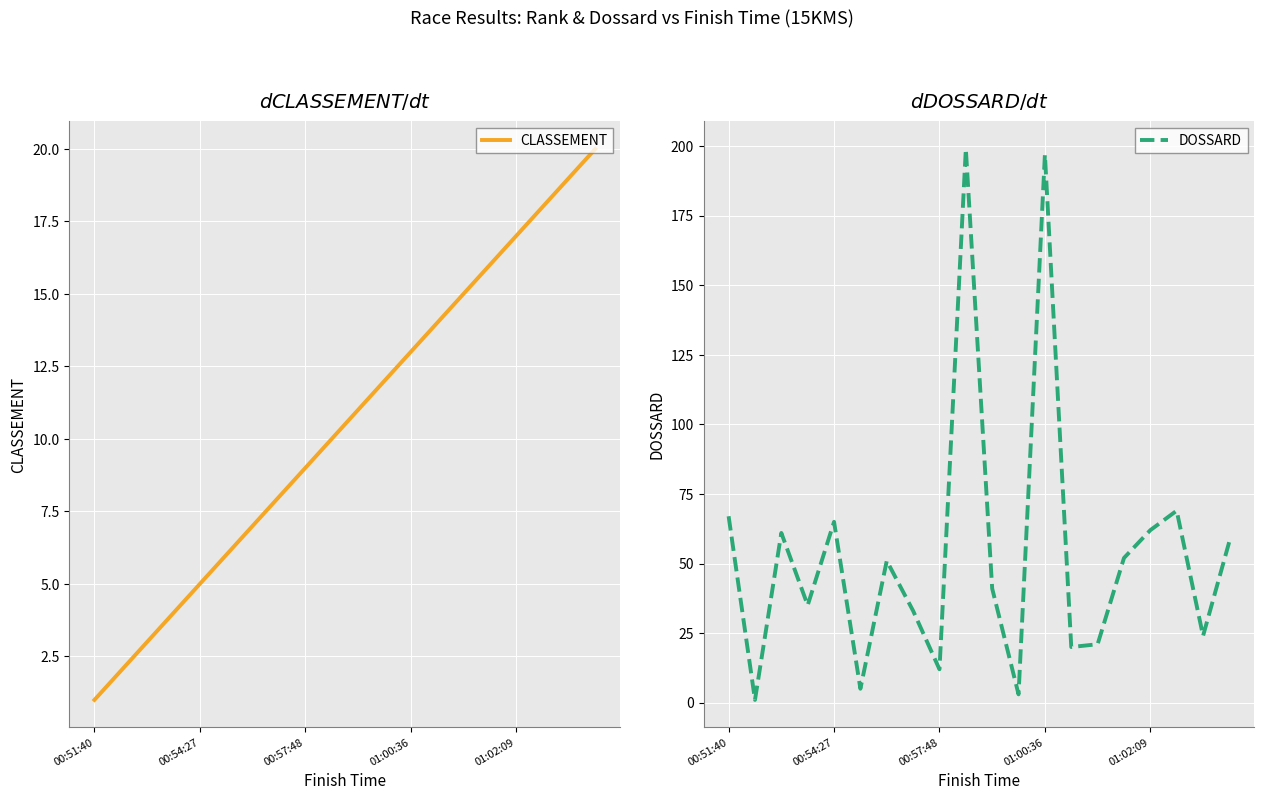

Which label corresponds to the smallest value in the chart?

00:51:40